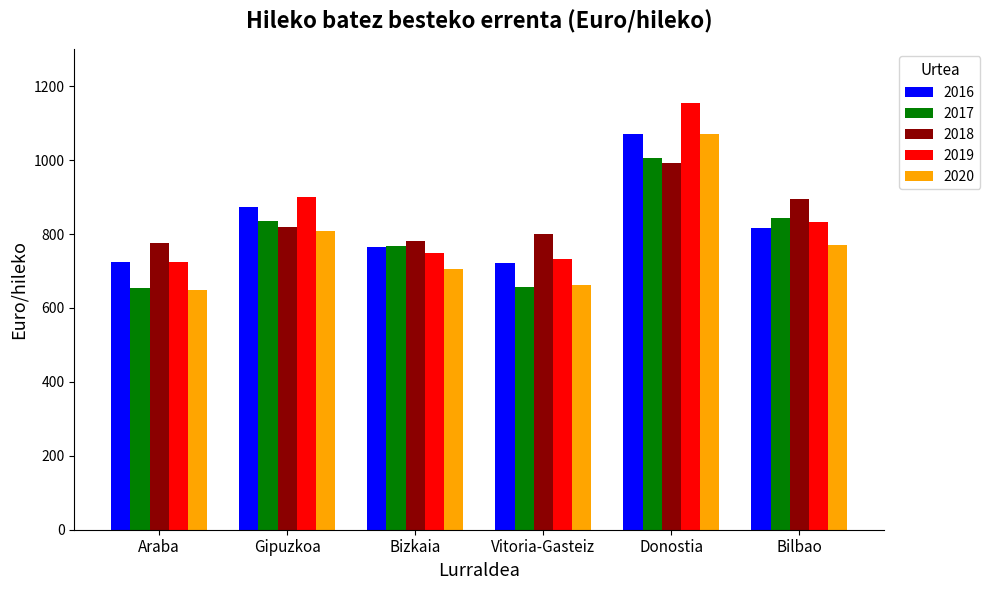

Is the value of 2019 at Gipuzkoa greater than the value of 2018 at Donostia?

No